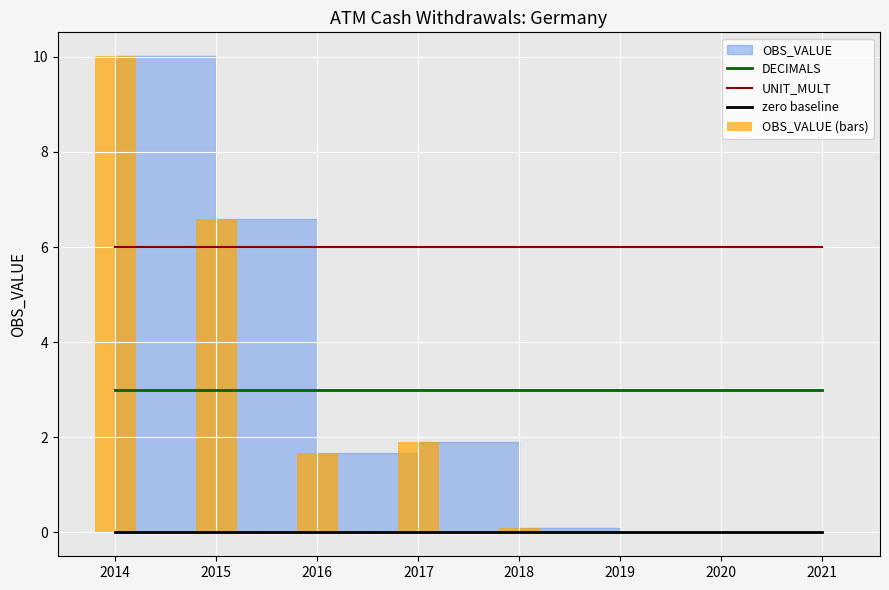

Between 2014 and 2017, which is larger?

2014